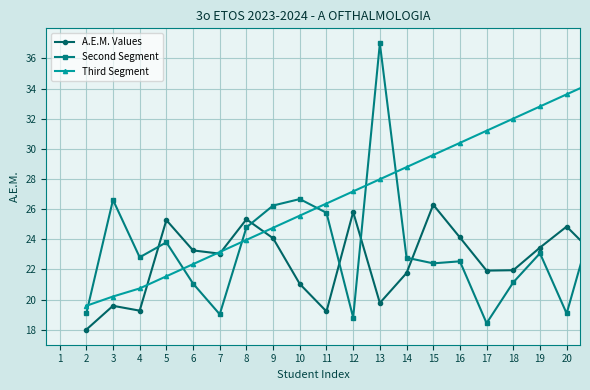

How many lines are shown in the chart?

3